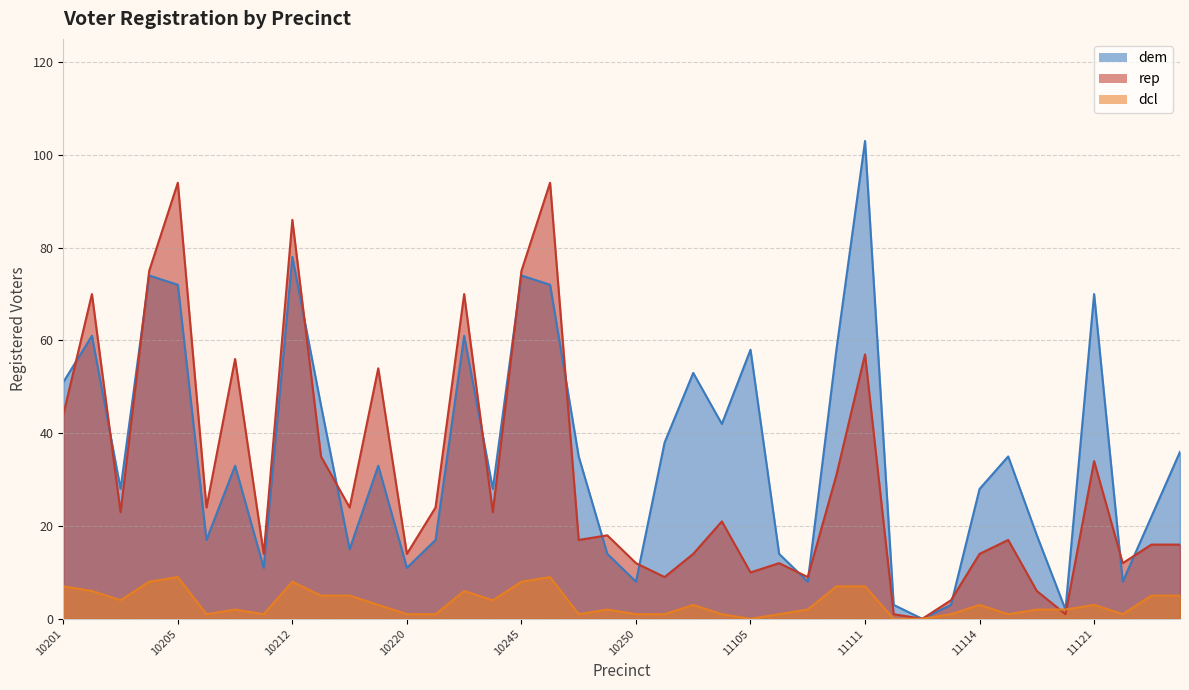

Where does the rep series first go above 21?

10201